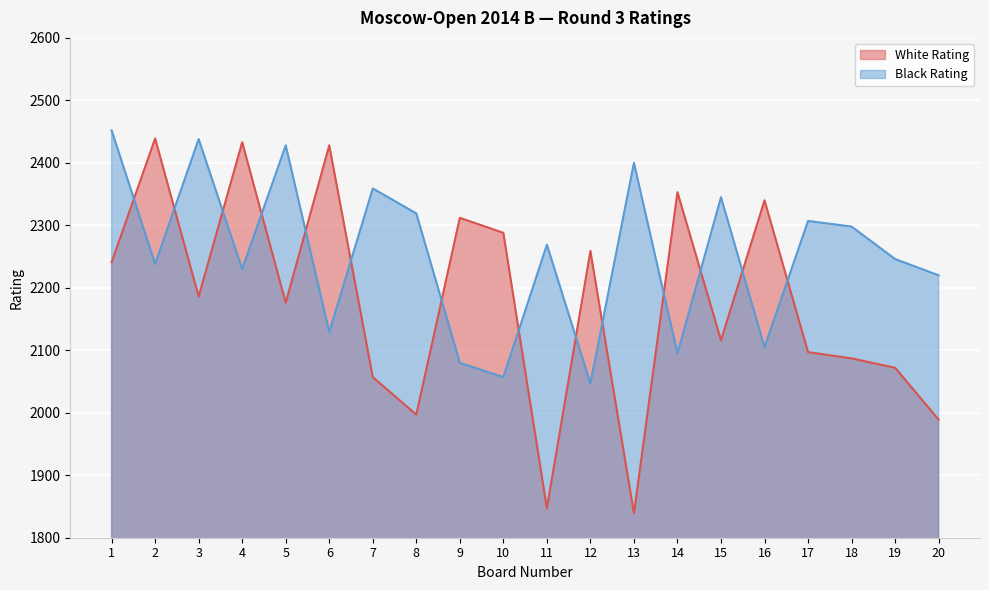

How many lines are shown in the chart?

2